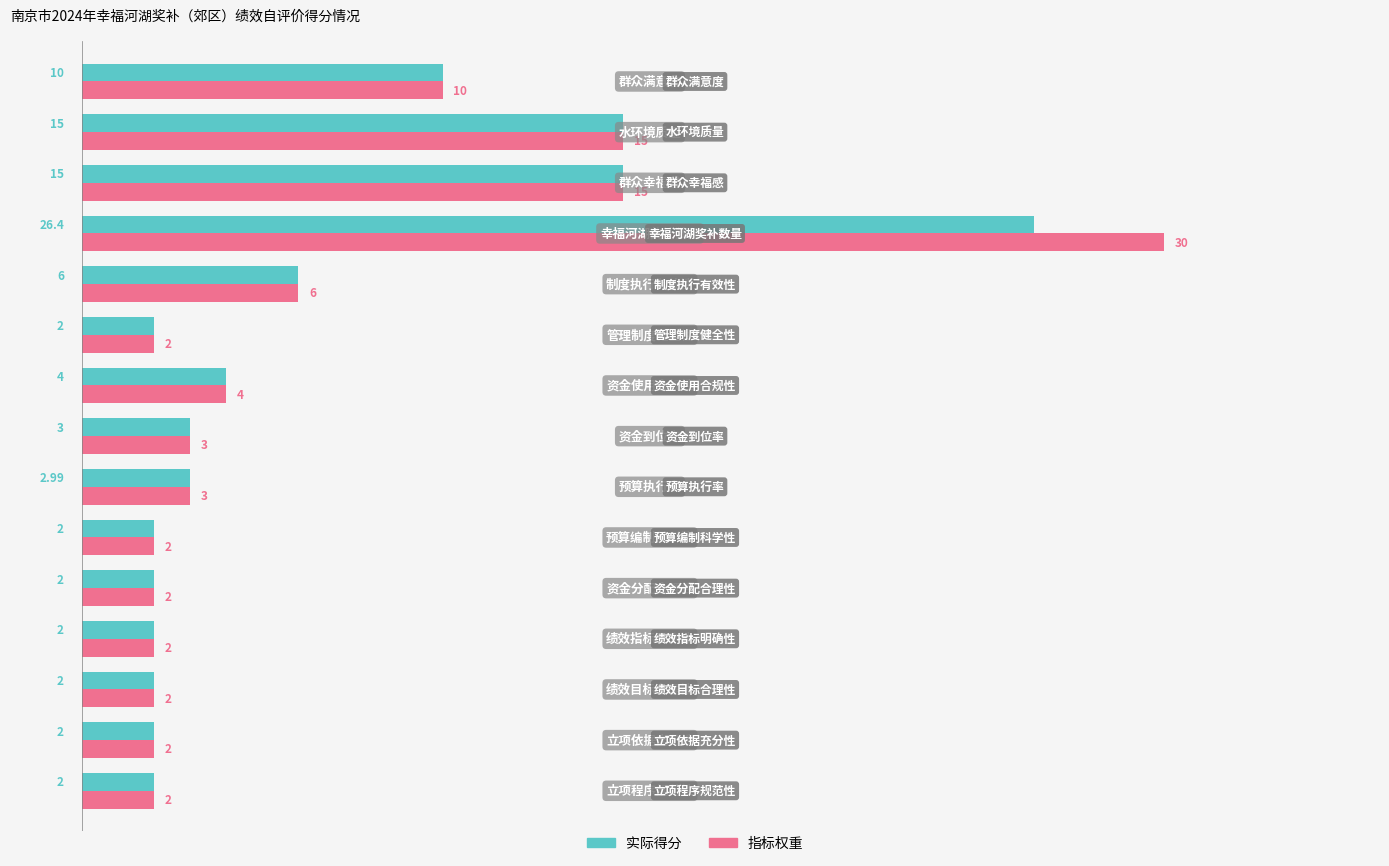

At how many categories does at least one series exceed 13?

3